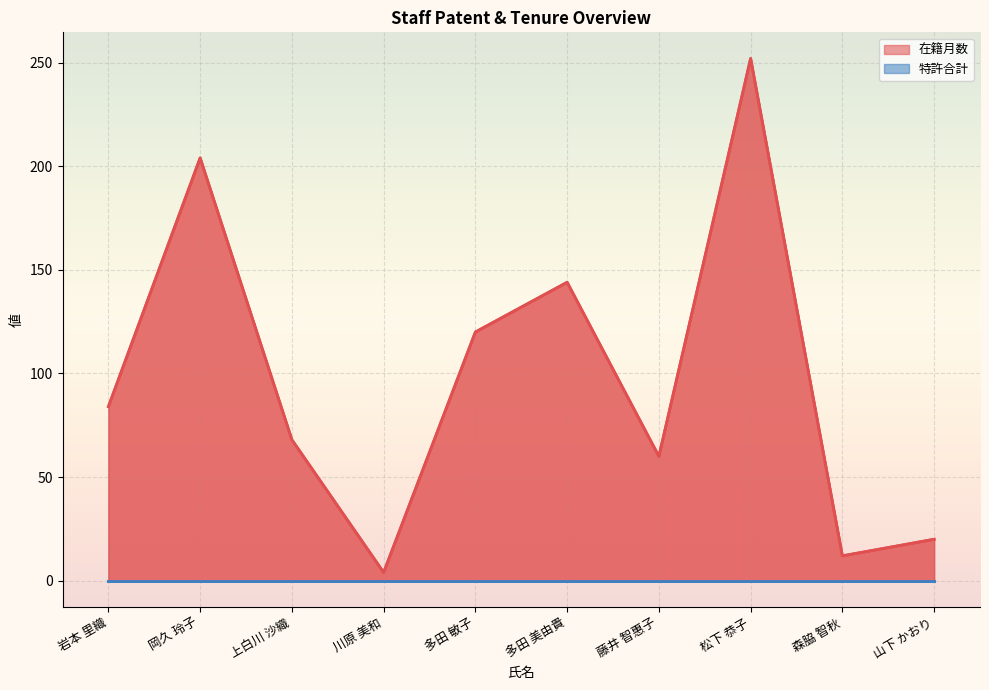

What is the approximate value at 森脇 智秋, to the nearest 5?

10